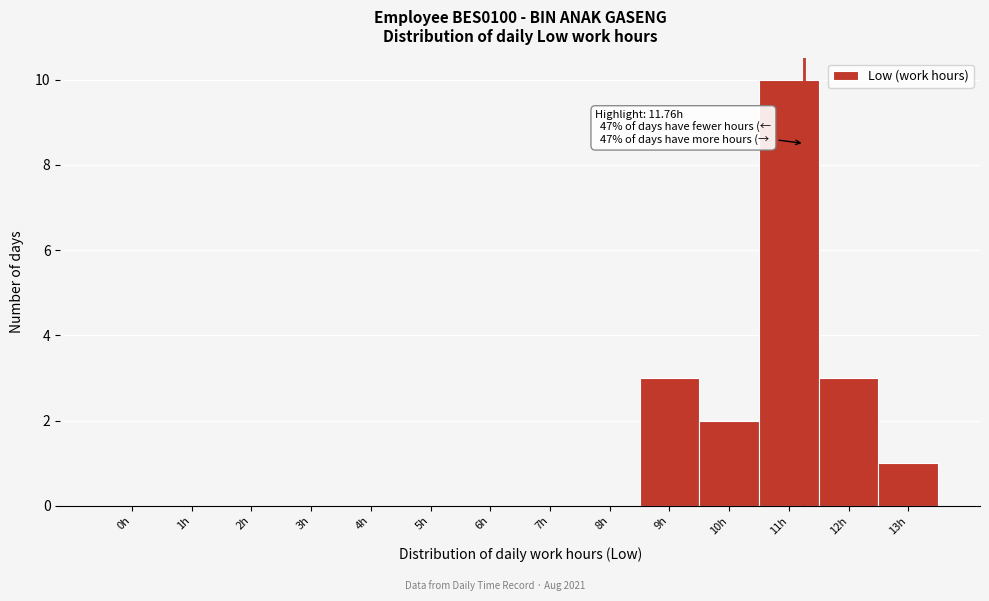

Reading left to right, what are all the values shown in this chart?

0h=0	1h=0	2h=0	3h=0	4h=0	5h=0	6h=0	7h=0	8h=0	9h=3	10h=2	11h=10	12h=3	13h=1